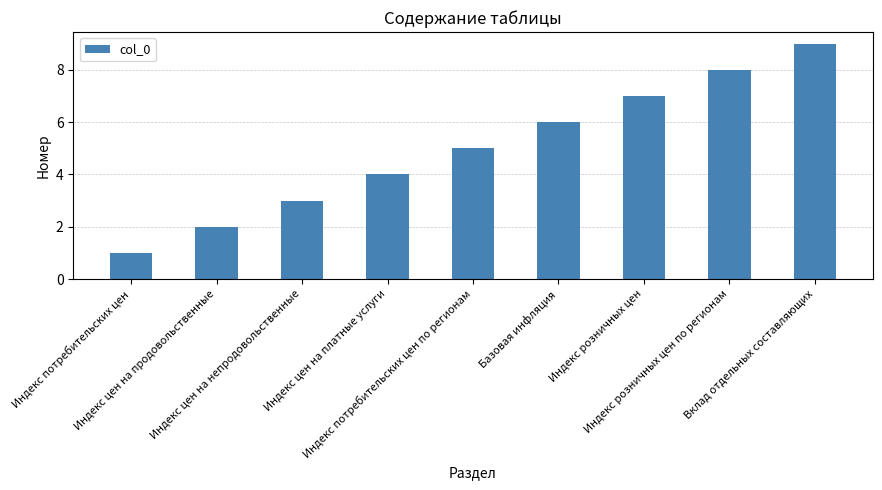

What is the change in value from Индекс потребительских цен to Базовая инфляция?

+5